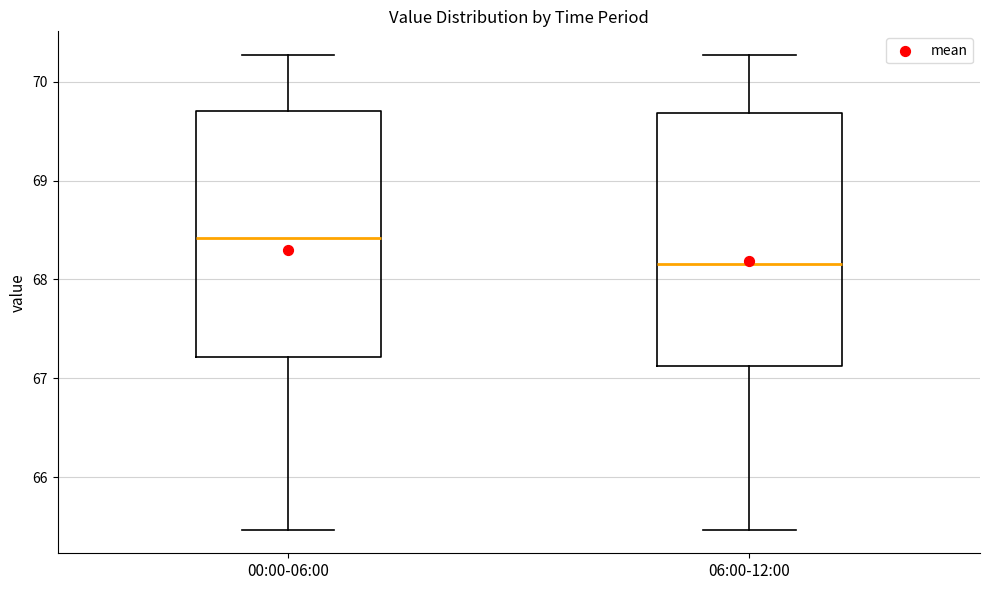

Reading left to right, read every box against the y-axis: the position of its median line, the range the box covers, and the ends of its whiskers. The values are not printed on the chart, so give them approximately, as read against the axis.

00:00-06:00: median 68.4, box 67.2 to 69.7, whiskers 65.5 to 70.3
06:00-12:00: median 68.2, box 67.1 to 69.7, whiskers 65.5 to 70.3